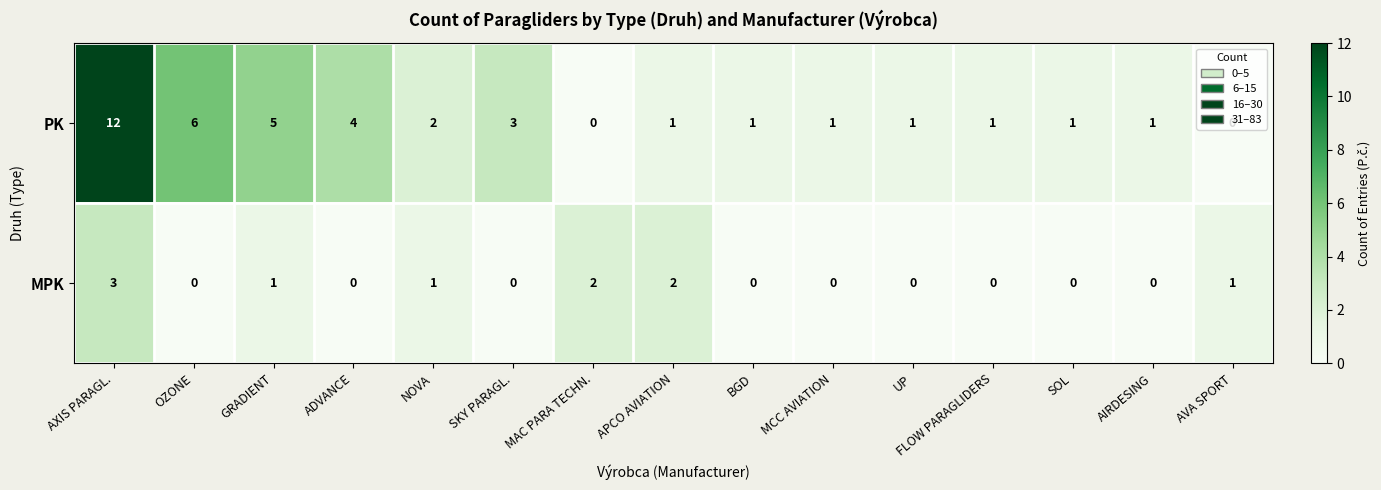

What is the total value across all series at SKY PARAGL.?

3